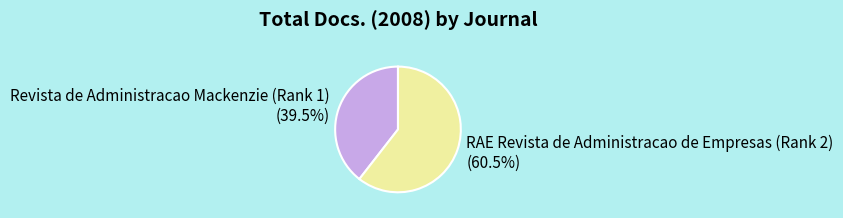

Rank the categories by value from highest to lowest.

RAE Revista de Administracao de Empresas (Rank 2), Revista de Administracao Mackenzie (Rank 1)